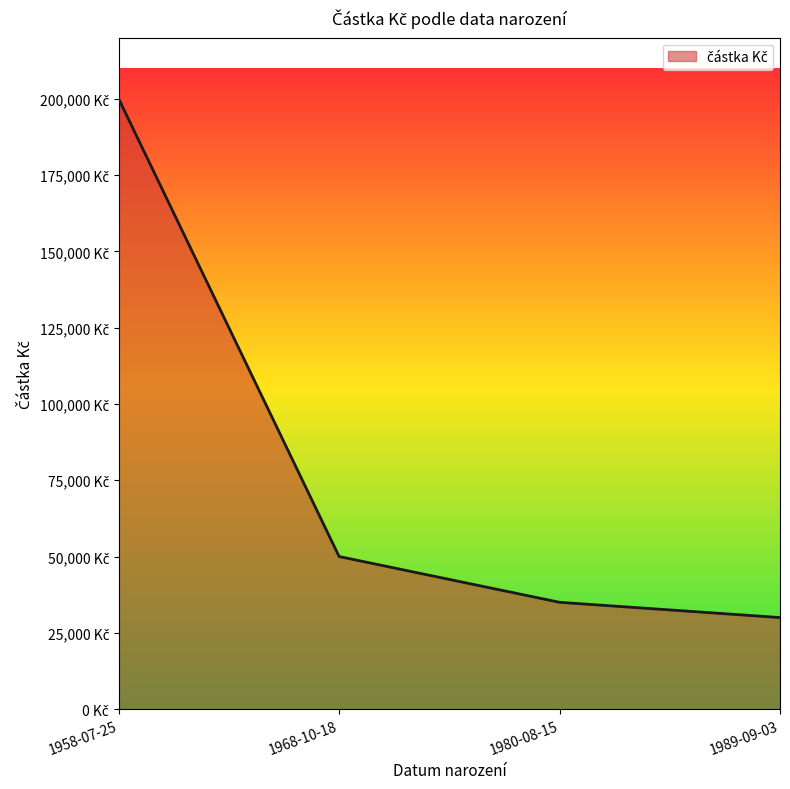

Is this an area chart (filled region under the line)?

Yes